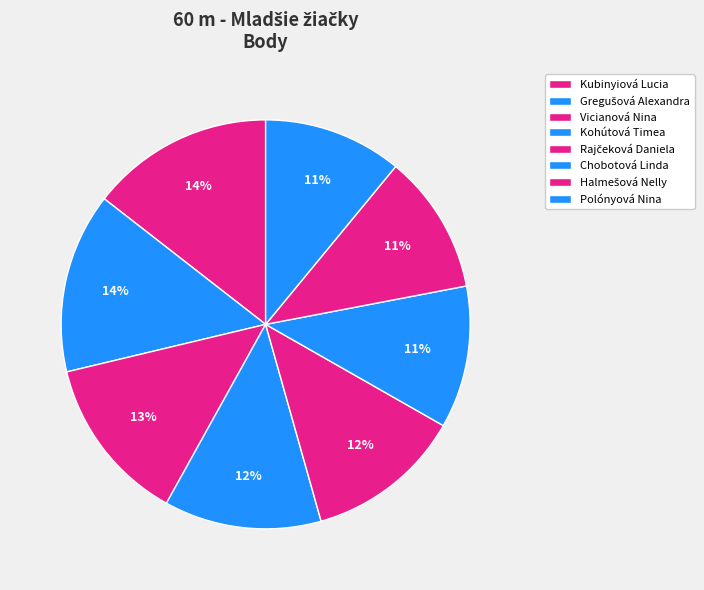

How many slices are in this pie chart?

8